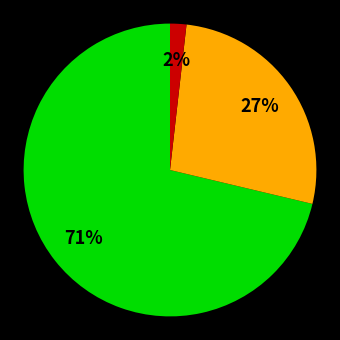

To the nearest percent, what is the difference between the largest and smallest slice percentages?

69%